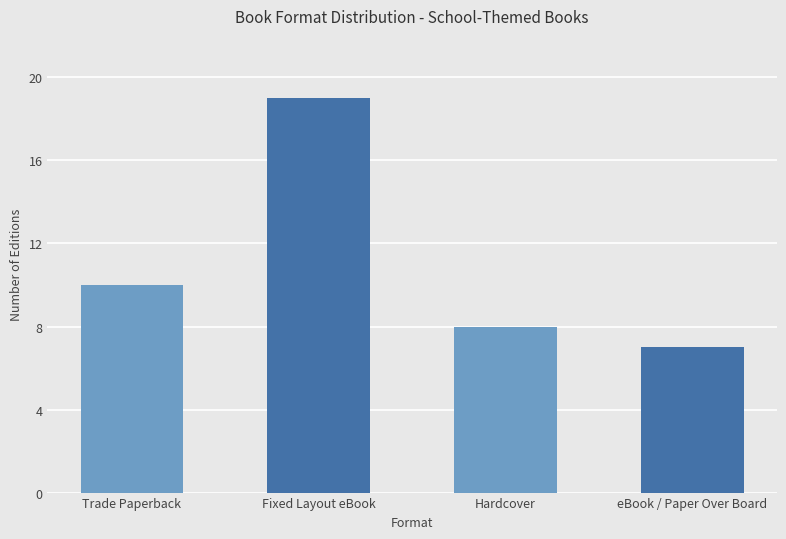

What is the difference between the second highest and second lowest values?

2